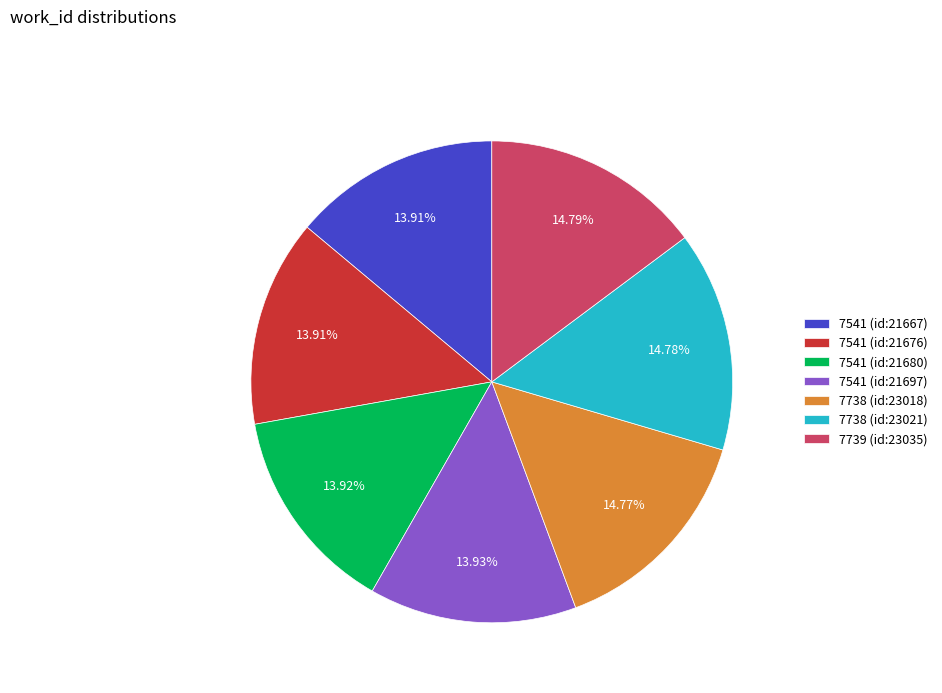

Approximately how many times larger is the value at 7541 (id:21676) compared to 7541 (id:21667)?

1.0